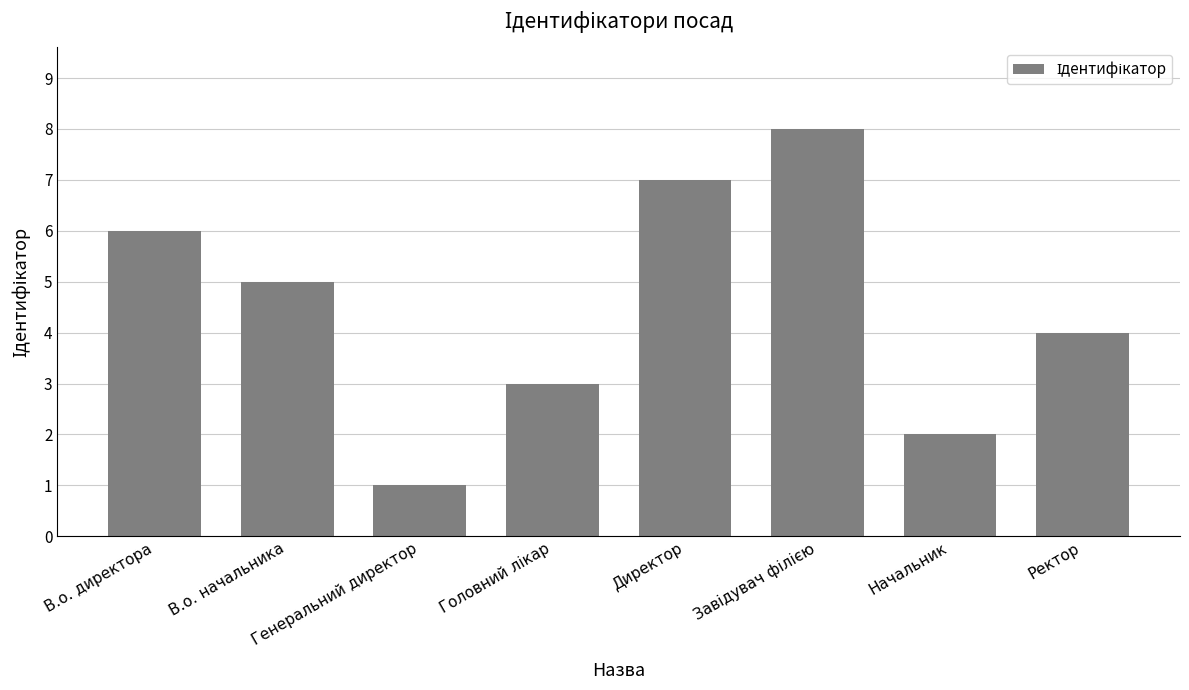

What is the label of the 6th bar from the right?

Генеральний директор